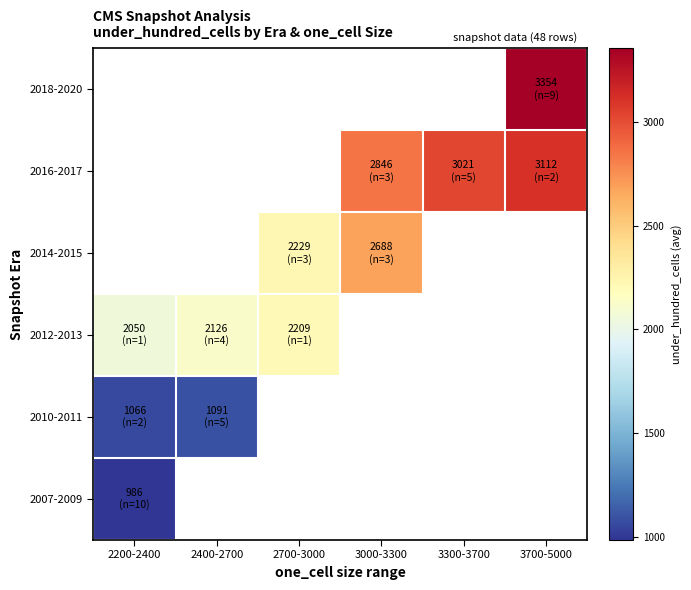

Which category has the lowest value in the 2014-2015 series?

2200-2400